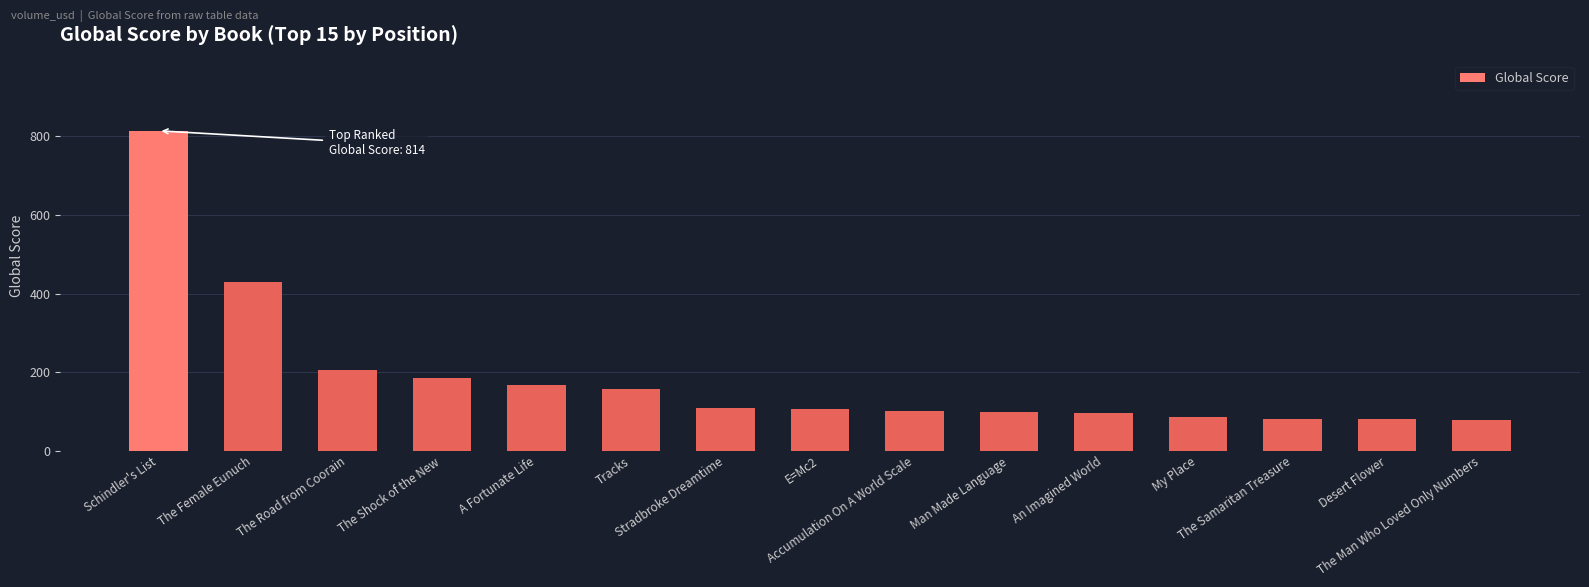

How many bars are there in total?

15